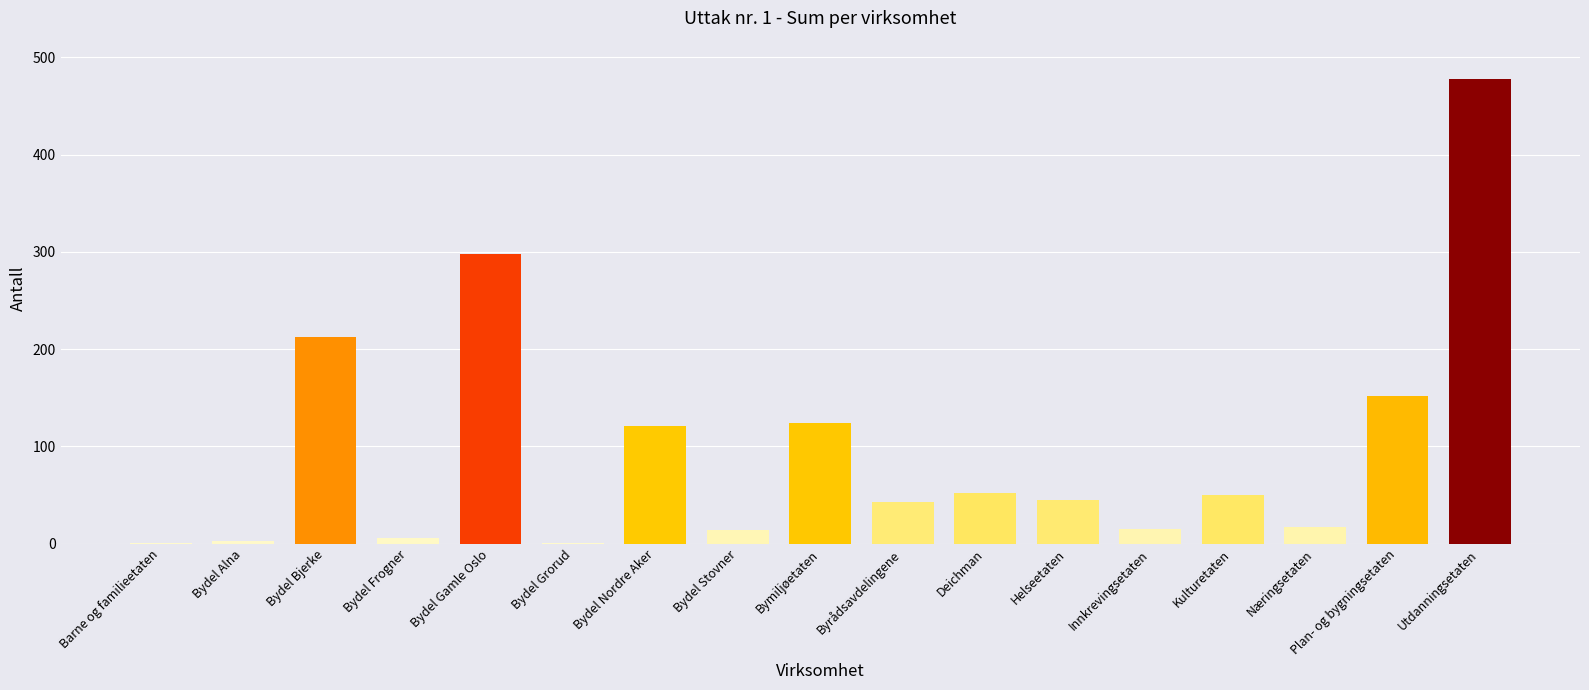

What value does the data have at Innkrevingsetaten?

15